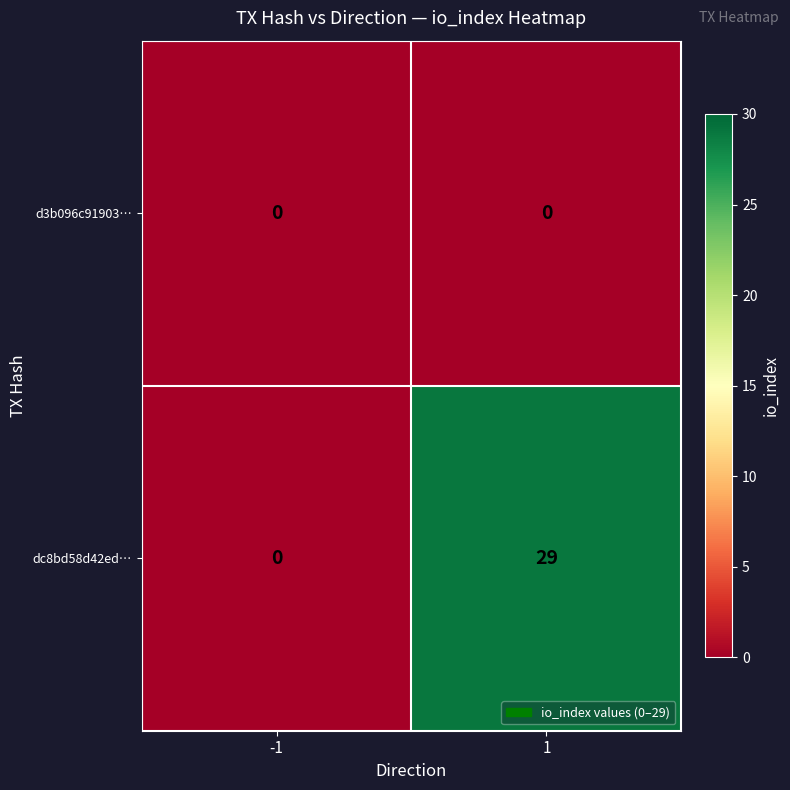

What is the difference between the highest and lowest values at 1?

29